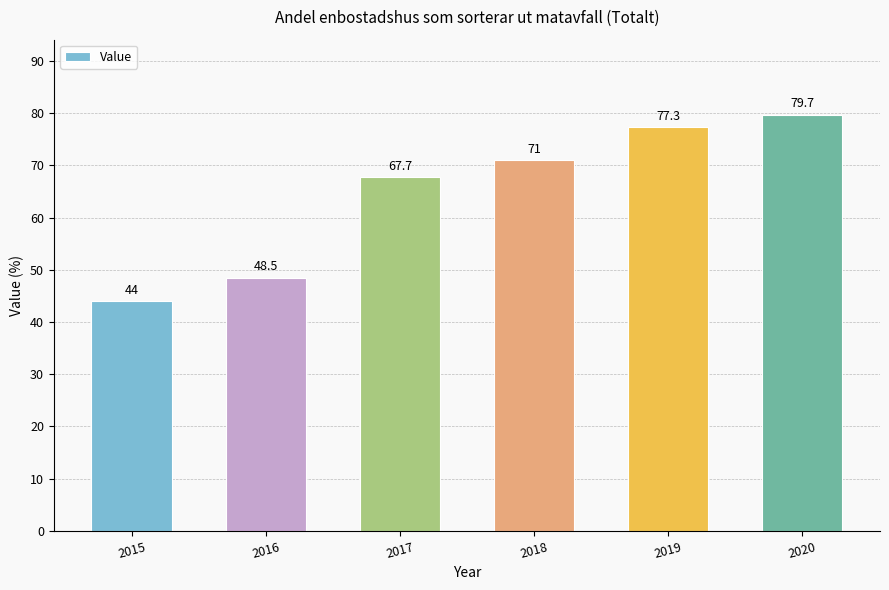

What is the sum of all values?

388.2